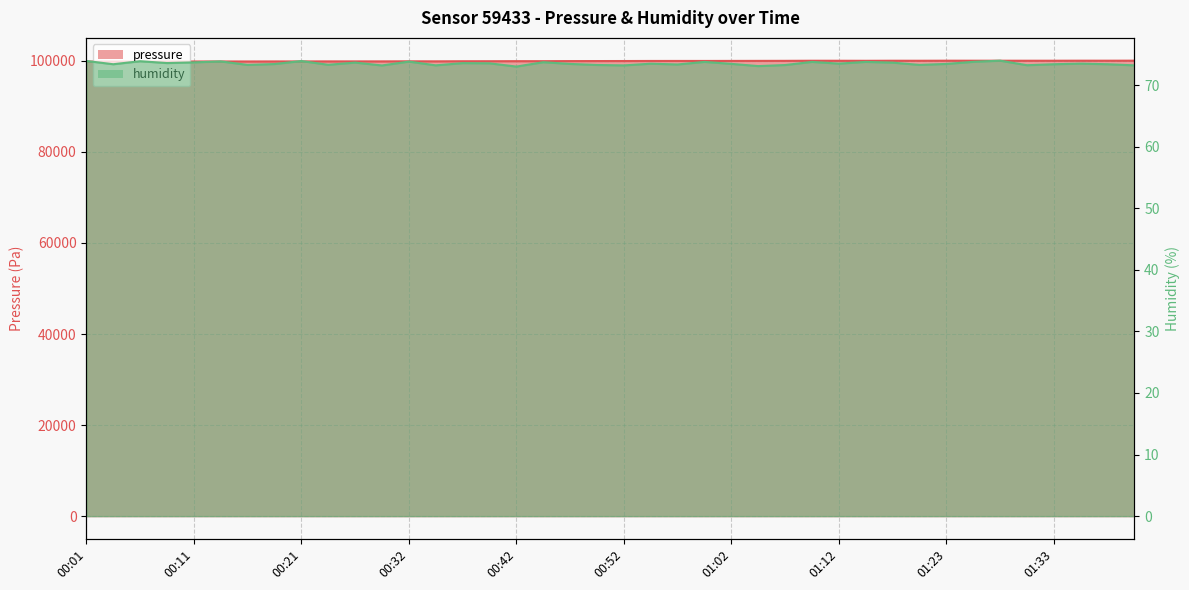

Reading right to left, transcribe all the data shown in this chart.

pressure: 100055.2	100047.5	100049.2	100041.5	100040.6	100044.9	100044.8	100047.4	100034.5	100038.8	100025.0	100033.7	100037.0	100016.5	100007.9	100000.2	99992.5	99993.2	99989.9	99976.2	99970.2	99960.0	99941.2	99943.8	99931.8	99927.5	99905.9	99913.8	99897.5	99895.8	99895.8	99888.2	99886.5	99876.2	99879.6	99870.2	99859.1	99854.0	99853.2	99845.4
humidity: 73.2	73.4	73.5	73.4	73.2	74.0	73.8	73.4	73.3	73.6	73.8	73.5	73.8	73.2	73.1	73.4	73.8	73.3	73.5	73.2	73.3	73.4	73.7	73.0	73.5	73.6	73.2	73.8	73.2	73.7	73.3	73.9	73.4	73.3	73.8	73.7	73.6	73.9	73.4	73.9